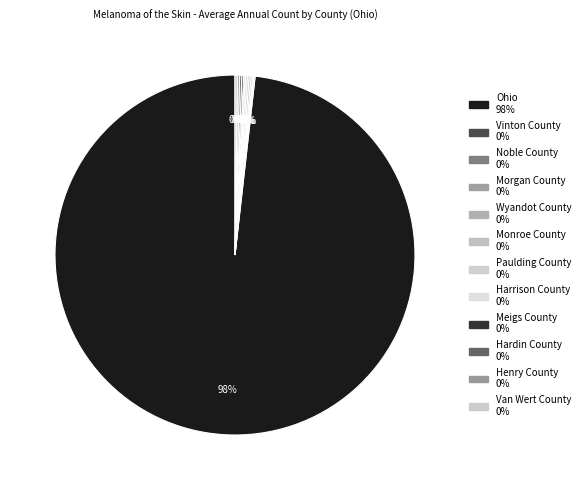

To the nearest percent, what is the average slice percentage?

8%